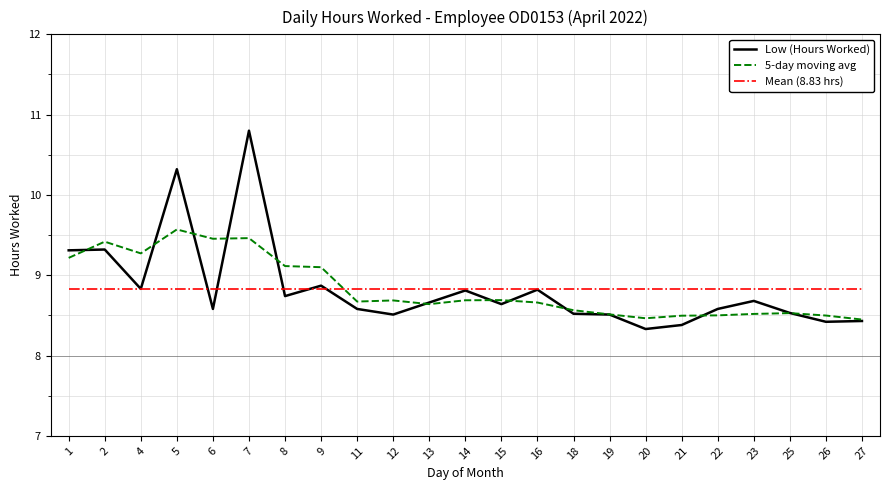

Which category has the highest value across all series?

7